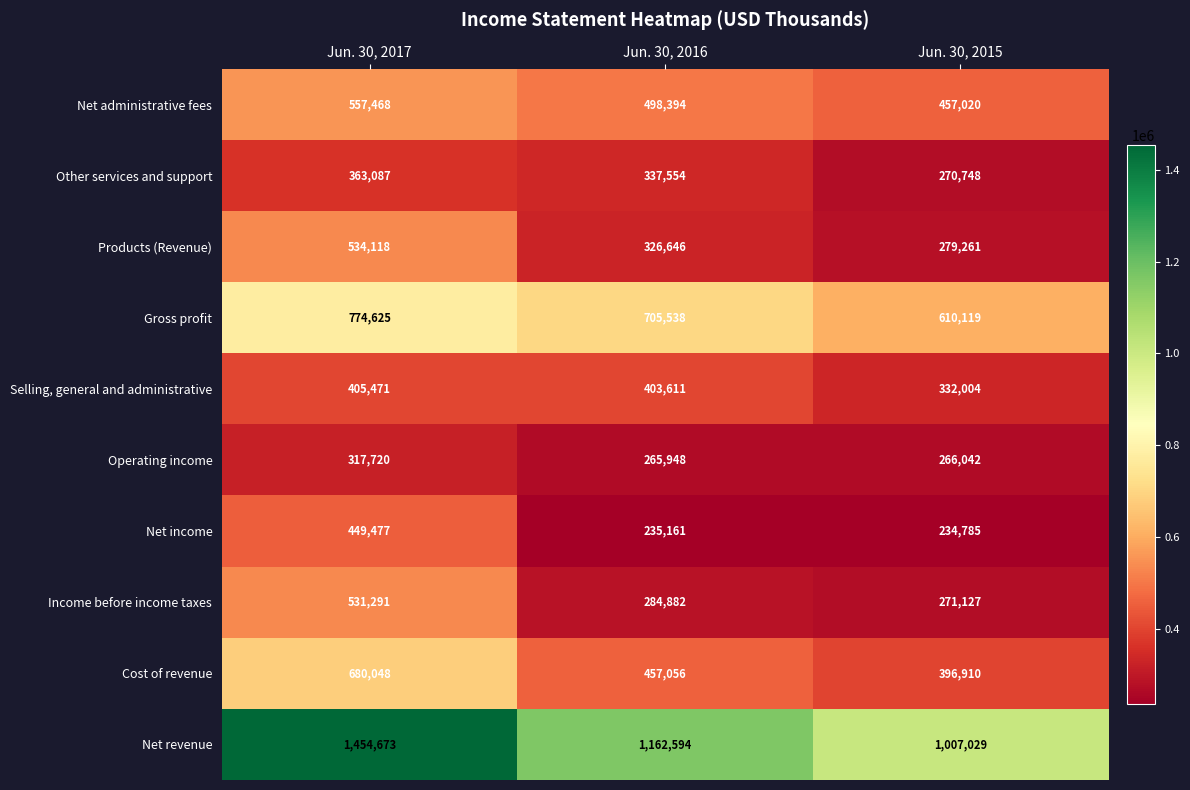

Read the Net administrative fees value at Jun. 30, 2017, to the nearest 50.

557450